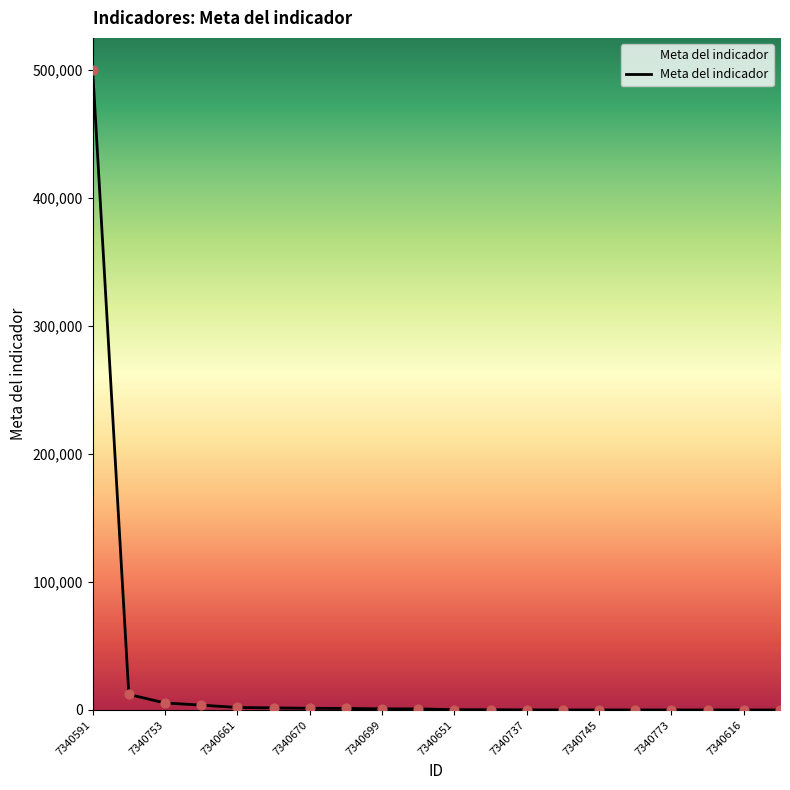

What is the greatest value displayed?

500254